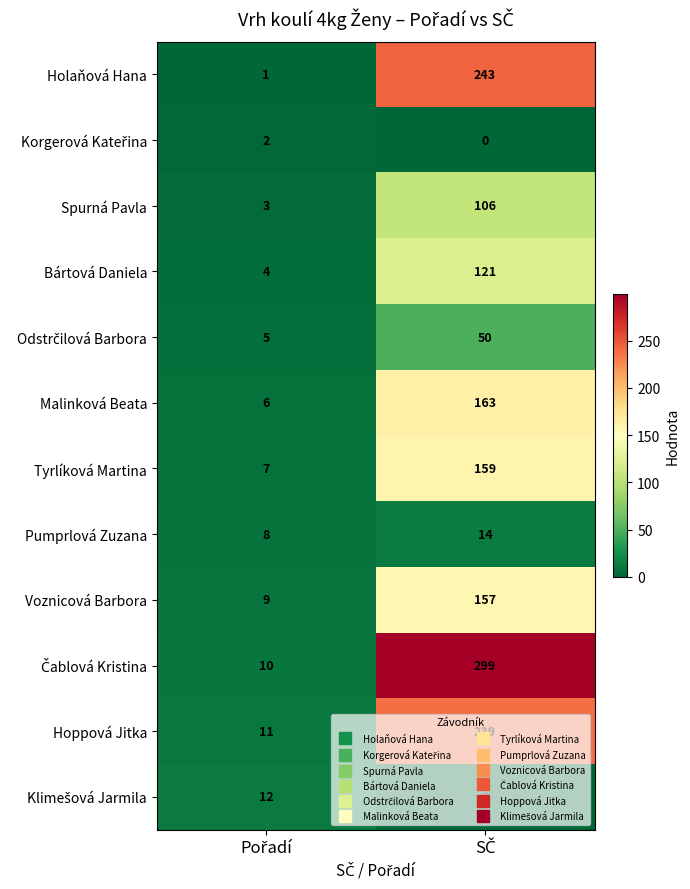

What is the sum of all Spurná Pavla values?

109